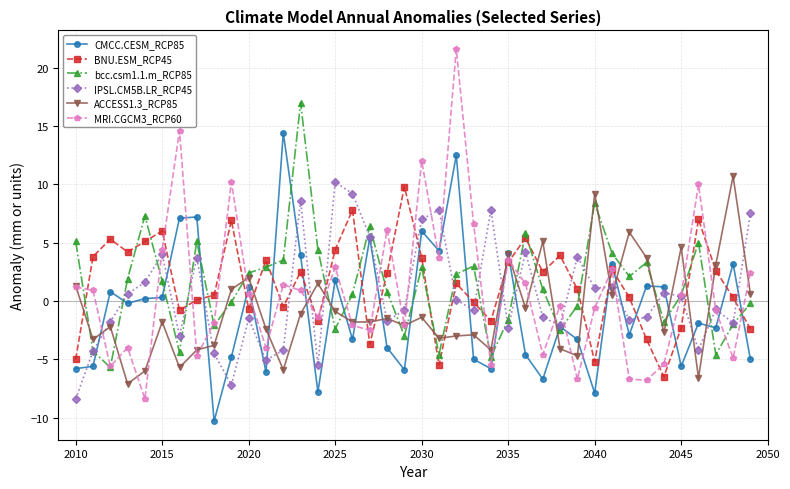

What is the lowest value of the CMCC.CESM_RCP85 series?

-10.3